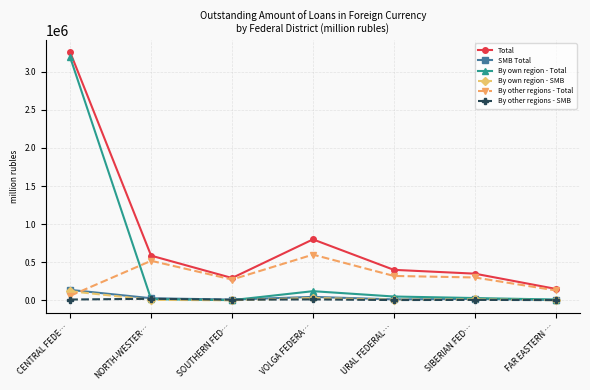

Is it true that Total equals 70920 at SOUTHERN FED…?

False